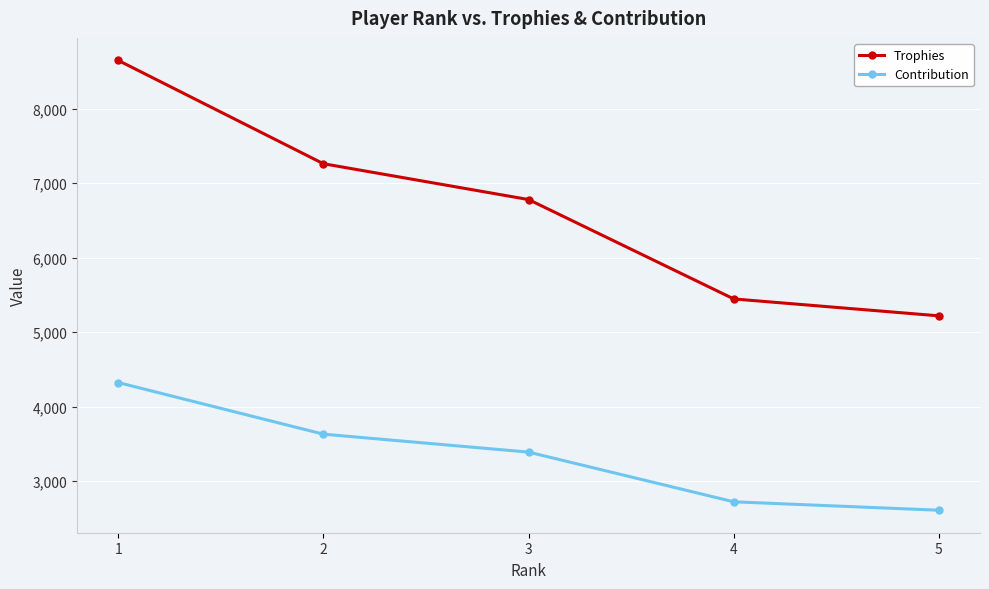

True or false: Contribution has more than 0 interior local peaks.

False